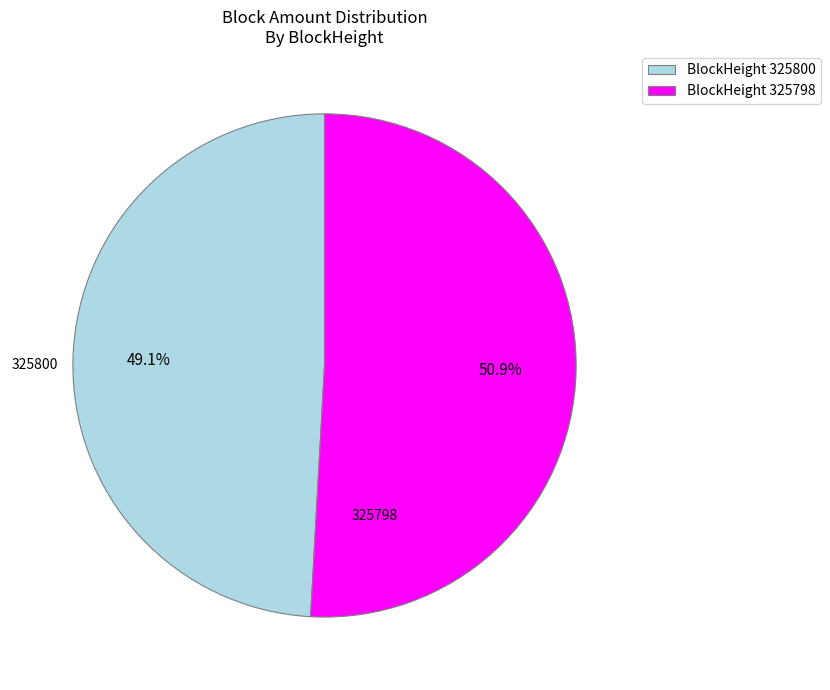

Which category accounts for the majority?

BlockHeight 325798